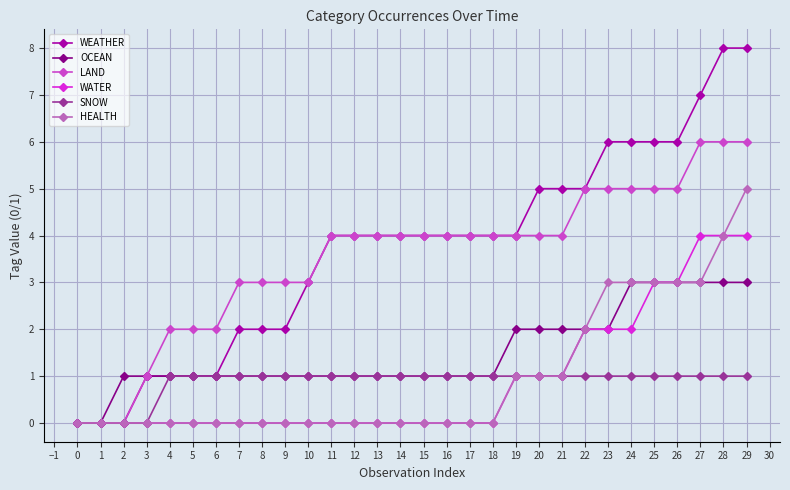

Which series has the largest range (max minus min)?

WEATHER